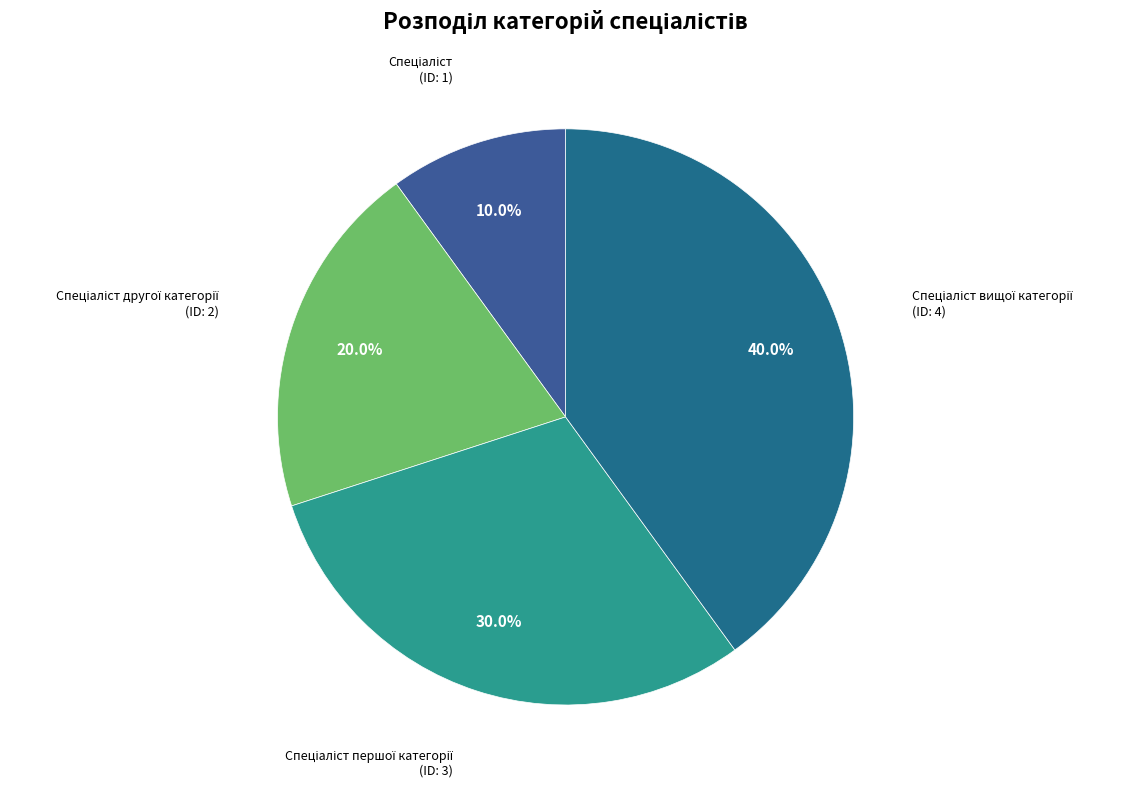

Count the number of slices in the pie.

4